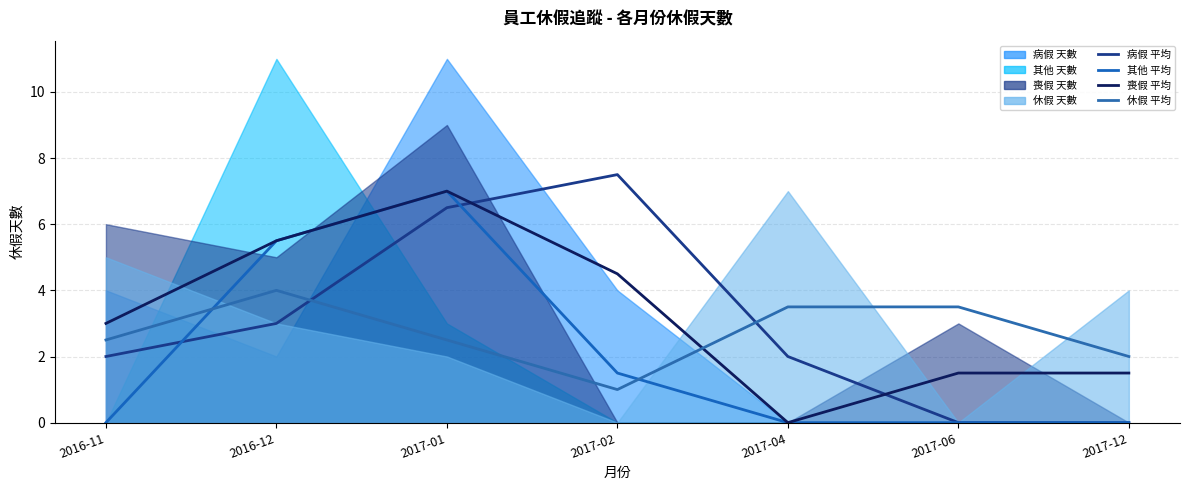

How many lines are shown in the chart?

4